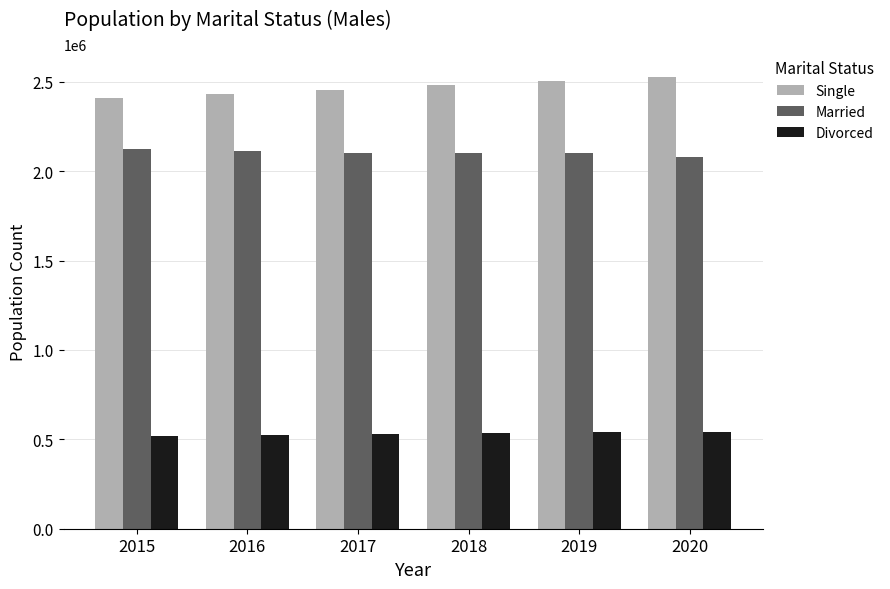

List the series in order of their overall mean, highest first.

Single, Married, Divorced